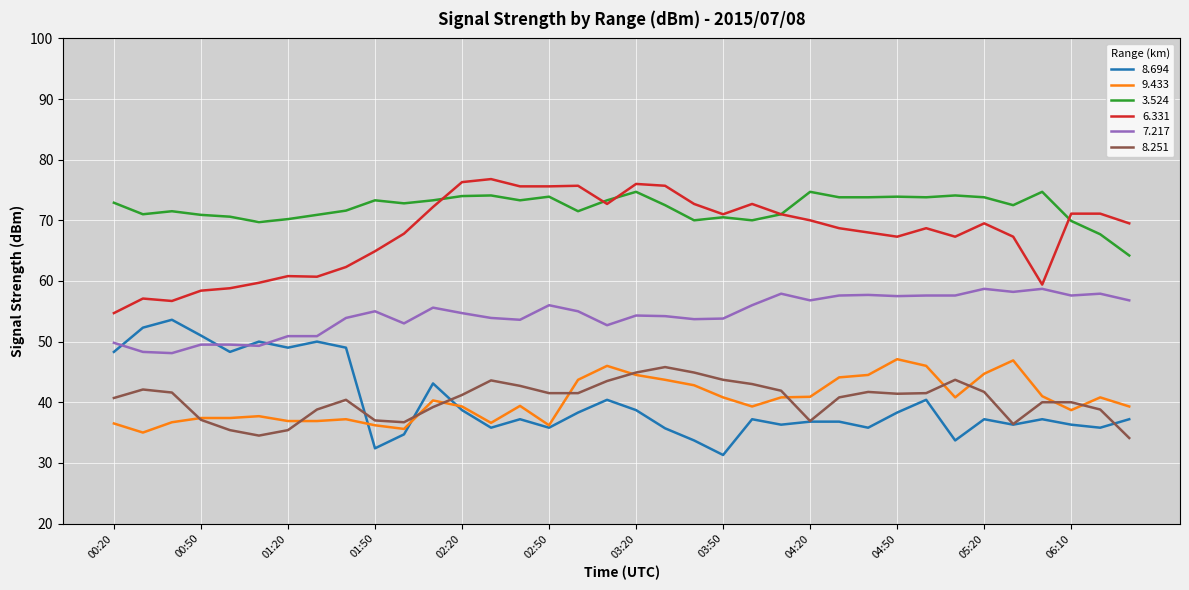

Which series has the largest total across all categories?

3.524